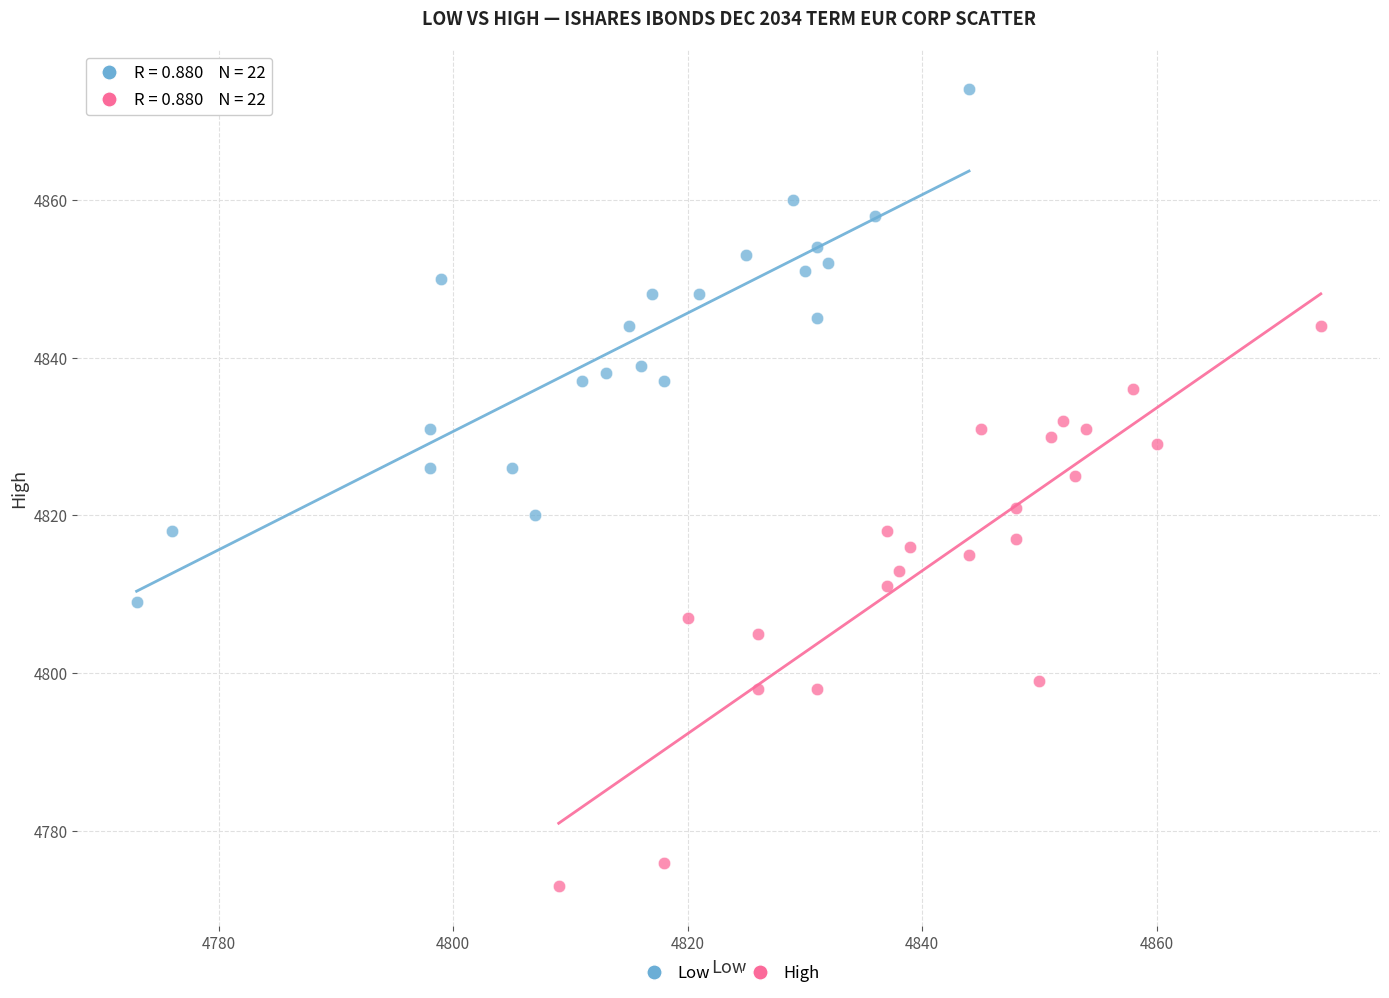

Which series has the largest Y range (max minus min)?

High